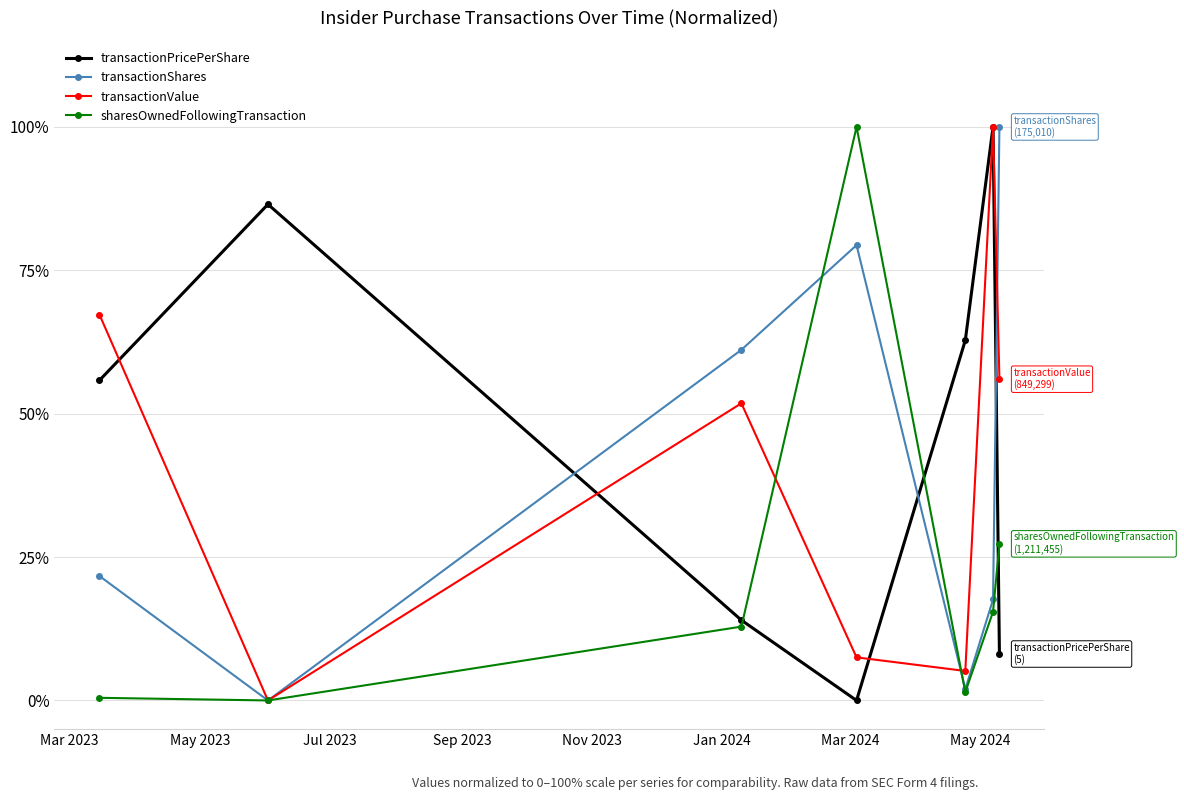

Which series has the largest total across all categories?

transactionPricePerShare